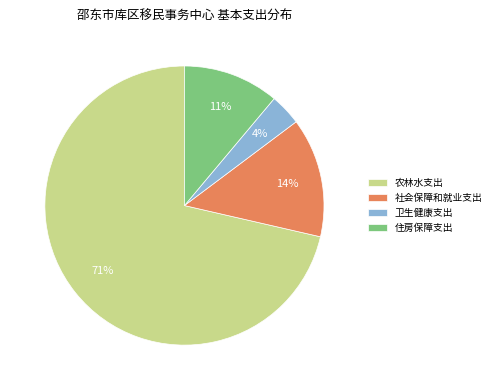

Which slice is the largest?

农林水支出